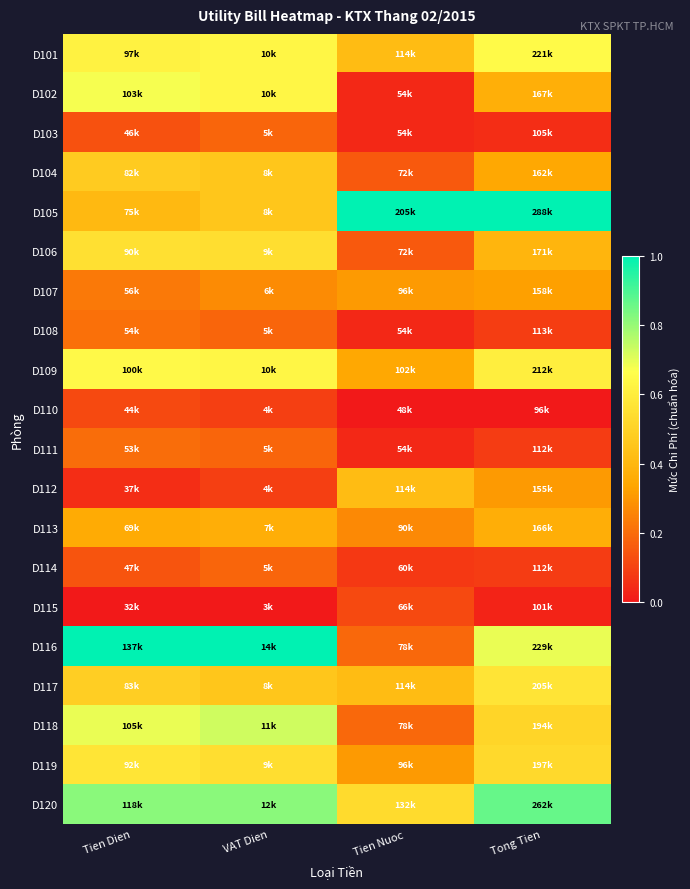

Reading left to right, extract all data points from this chart.

D101: Tien Dien=0.6	VAT Dien=0.6	Tien Nuoc=0.4	Tong Tien=0.7
D102: Tien Dien=0.7	VAT Dien=0.6	Tien Nuoc=0.0	Tong Tien=0.4
D103: Tien Dien=0.1	VAT Dien=0.2	Tien Nuoc=0.0	Tong Tien=0.0
D104: Tien Dien=0.5	VAT Dien=0.5	Tien Nuoc=0.2	Tong Tien=0.3
D105: Tien Dien=0.4	VAT Dien=0.5	Tien Nuoc=1.0	Tong Tien=1.0
D106: Tien Dien=0.6	VAT Dien=0.5	Tien Nuoc=0.2	Tong Tien=0.4
D107: Tien Dien=0.2	VAT Dien=0.3	Tien Nuoc=0.3	Tong Tien=0.3
D108: Tien Dien=0.2	VAT Dien=0.2	Tien Nuoc=0.0	Tong Tien=0.1
D109: Tien Dien=0.6	VAT Dien=0.6	Tien Nuoc=0.3	Tong Tien=0.6
D110: Tien Dien=0.1	VAT Dien=0.1	Tien Nuoc=0.0	Tong Tien=0.0
D111: Tien Dien=0.2	VAT Dien=0.2	Tien Nuoc=0.0	Tong Tien=0.1
D112: Tien Dien=0.0	VAT Dien=0.1	Tien Nuoc=0.4	Tong Tien=0.3
D113: Tien Dien=0.4	VAT Dien=0.4	Tien Nuoc=0.3	Tong Tien=0.4
D114: Tien Dien=0.1	VAT Dien=0.2	Tien Nuoc=0.1	Tong Tien=0.1
D115: Tien Dien=0.0	VAT Dien=0.0	Tien Nuoc=0.1	Tong Tien=0.0
D116: Tien Dien=1.0	VAT Dien=1.0	Tien Nuoc=0.2	Tong Tien=0.7
D117: Tien Dien=0.5	VAT Dien=0.5	Tien Nuoc=0.4	Tong Tien=0.6
D118: Tien Dien=0.7	VAT Dien=0.7	Tien Nuoc=0.2	Tong Tien=0.5
D119: Tien Dien=0.6	VAT Dien=0.5	Tien Nuoc=0.3	Tong Tien=0.5
D120: Tien Dien=0.8	VAT Dien=0.8	Tien Nuoc=0.5	Tong Tien=0.9